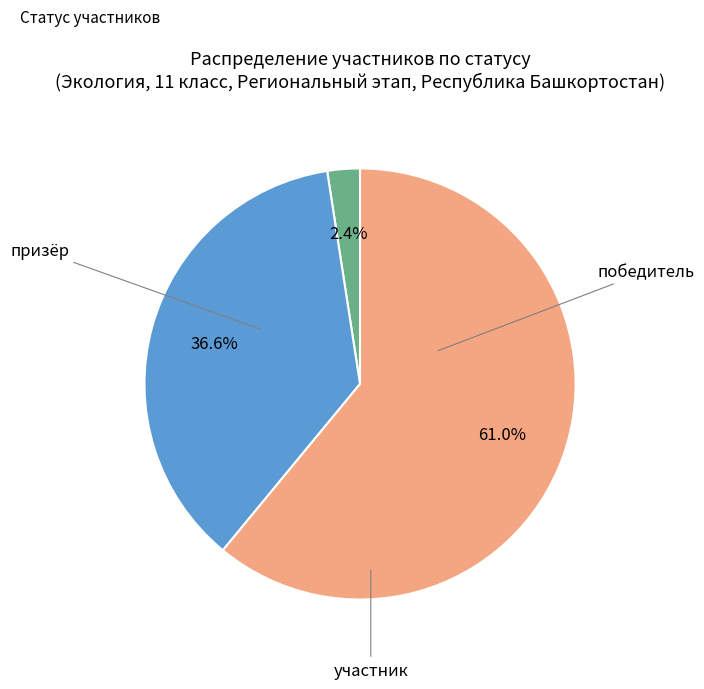

Approximately how many times larger is the value at участник compared to победитель?

25.0